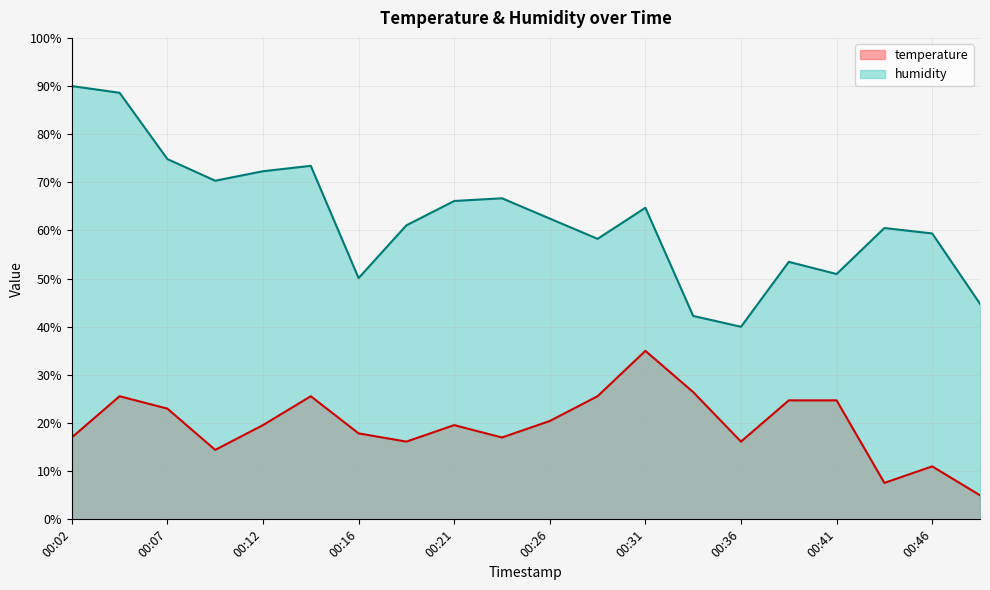

What is the maximum value for temperature?

35.0